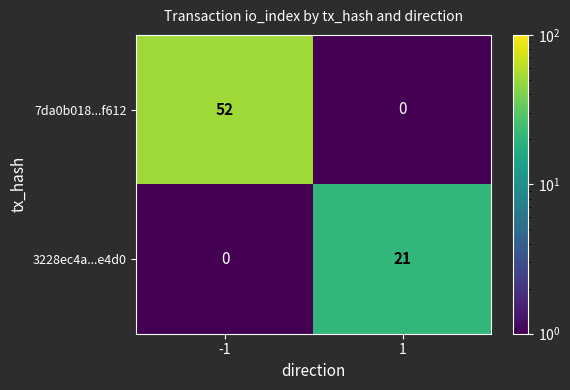

What is the difference between the 3228ec4a...e4d0 values at 1 and -1?

21